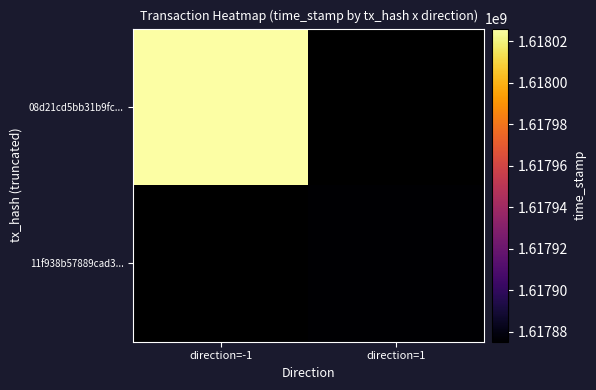

Rank the series by their maximum value, from lowest to highest.

08d21cd5bb31b9fc..., 11f938b57889cad3...